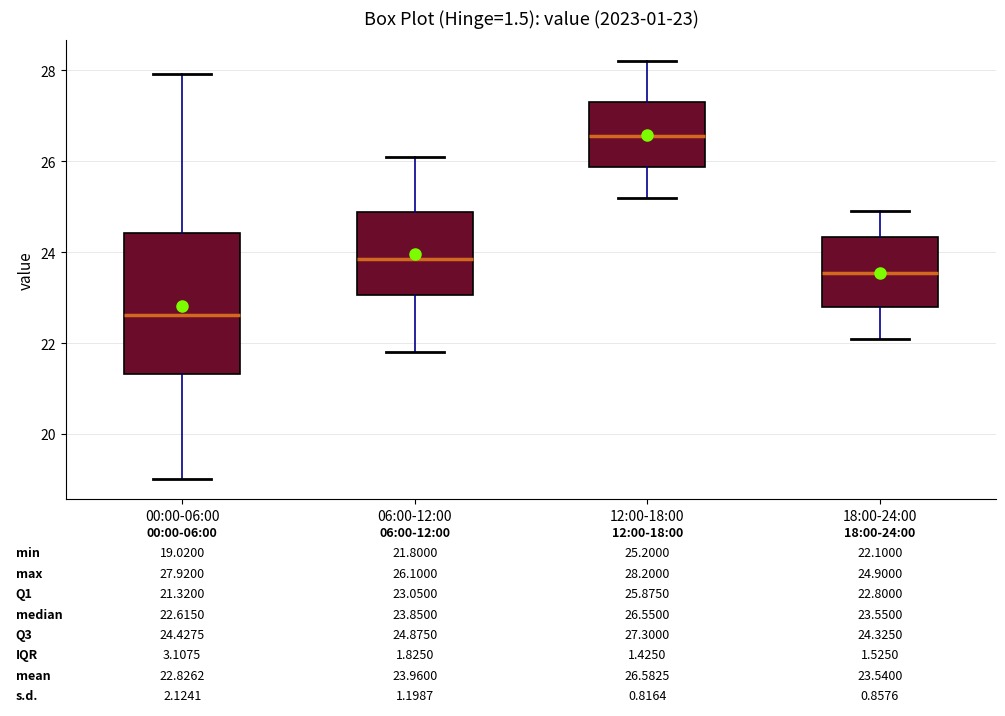

Which box's median line is the lowest?

00:00-06:00